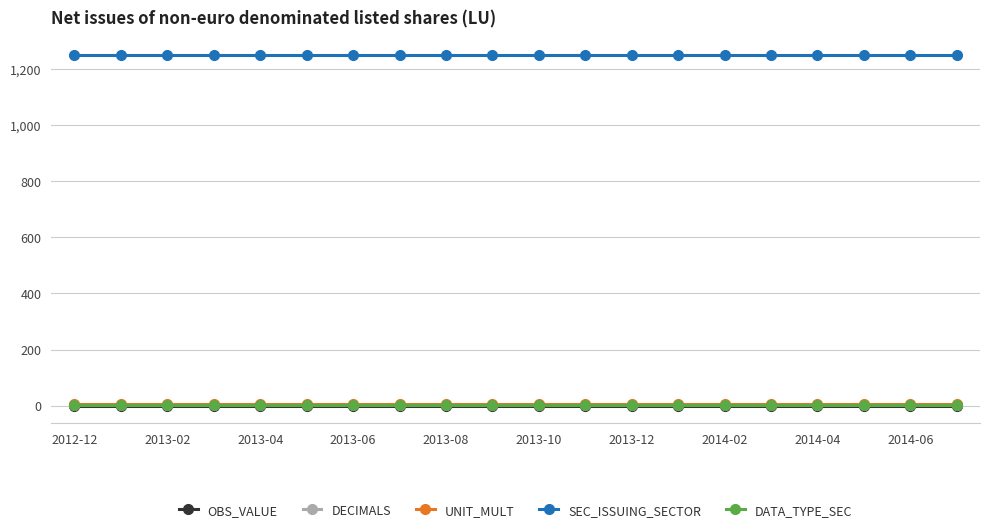

What are all the series names shown in the legend?

OBS_VALUE, DECIMALS, UNIT_MULT, SEC_ISSUING_SECTOR, DATA_TYPE_SEC